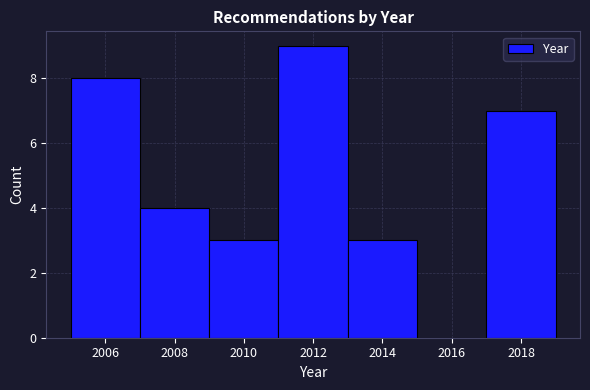

Reading left to right, transcribe this chart: for each bar, give the range it covers on the x-axis and its height. The values are not printed on the chart, so give them approximately, as read against the axis.

2005 to 2007: 8
2007 to 2009: 4
2009 to 2011: 3
2011 to 2013: 9
2013 to 2015: 3
2015 to 2017: 0
2017 to 2019: 7